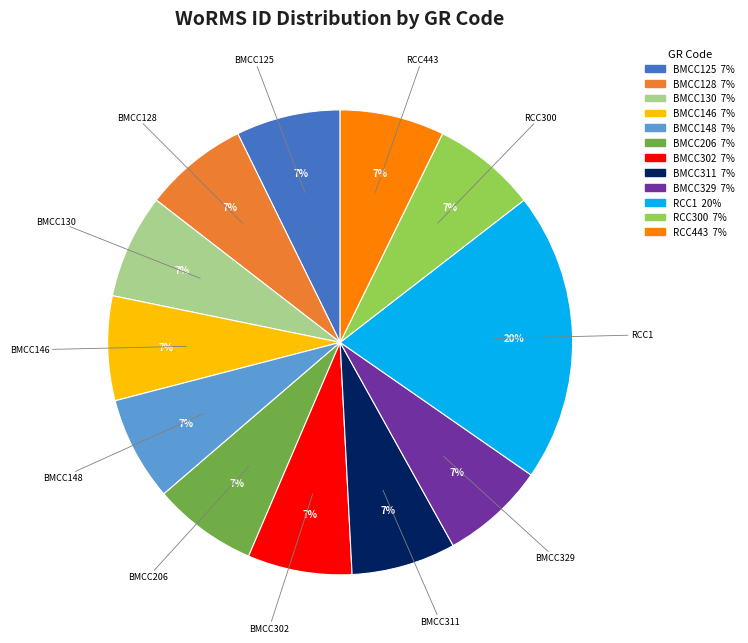

Do BMCC311 and BMCC206 together represent more than half of the pie?

No